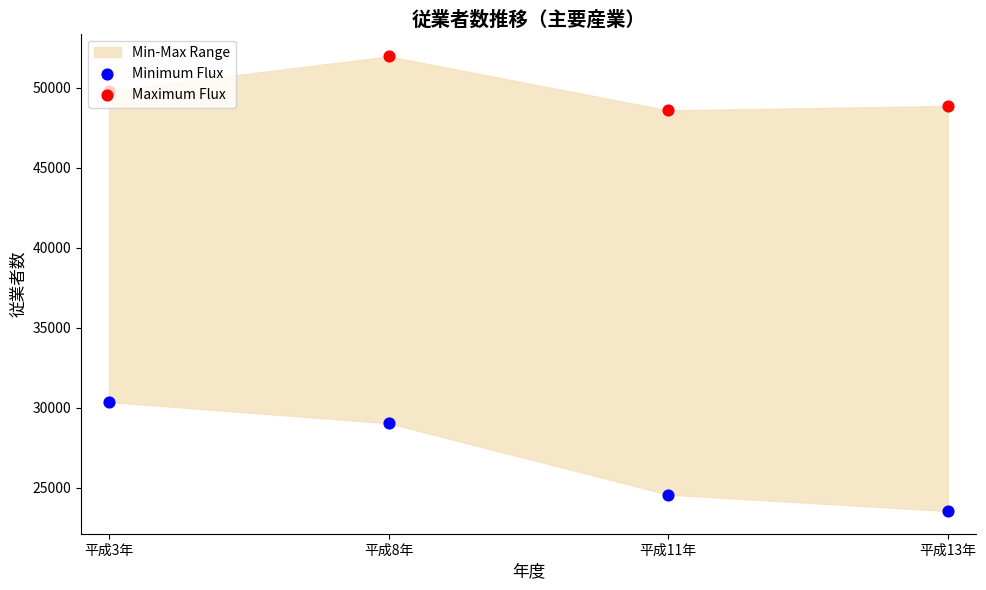

Which series contains the lowest Y value?

Minimum Flux